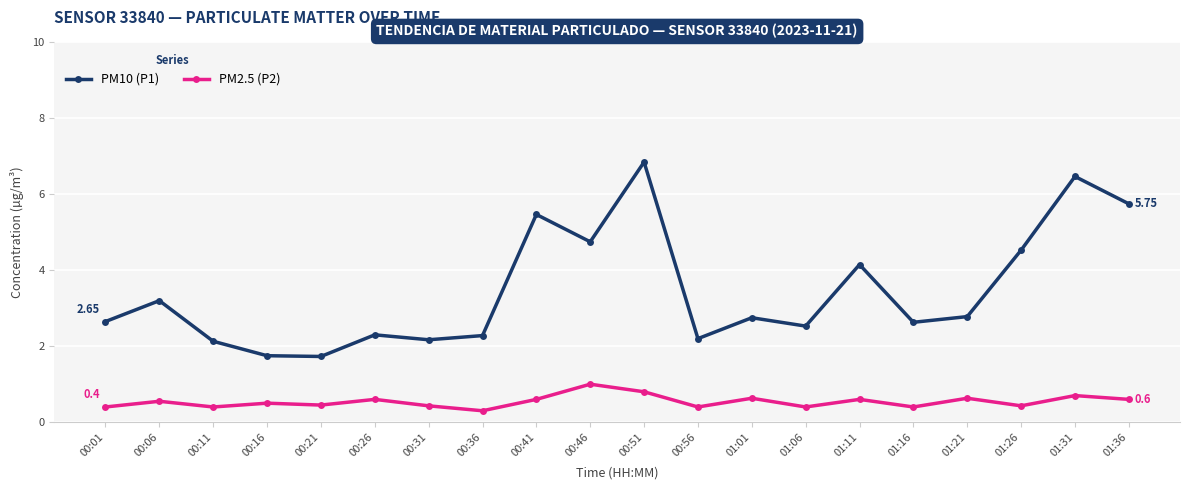

Where is the first local maximum for PM10 (P1)?

00:06